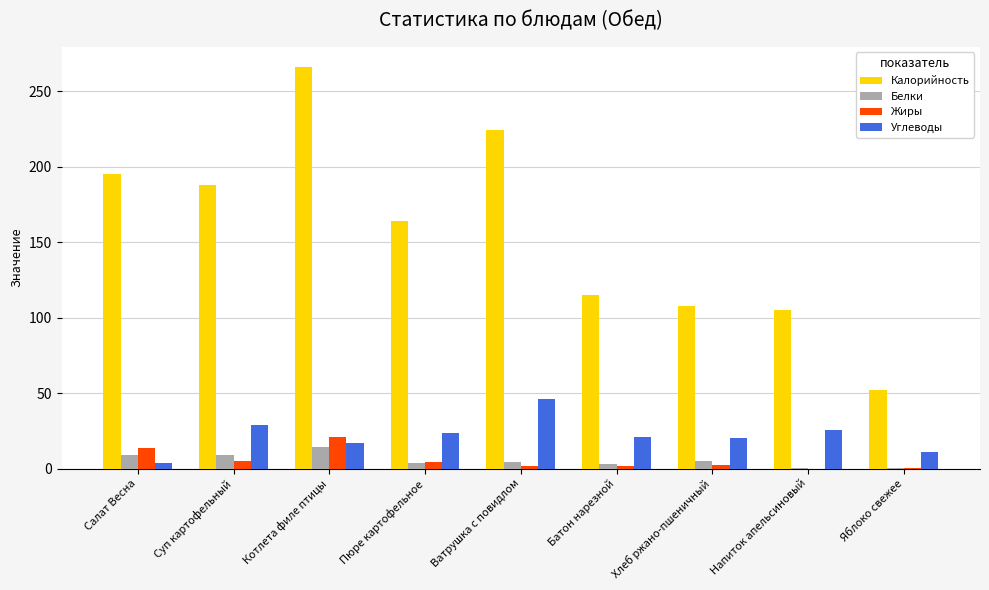

Which series changed the most between Котлета филе птицы and Батон нарезной?

Калорийность